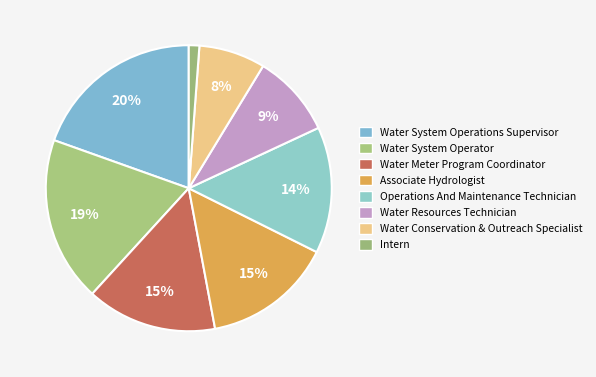

How many slices are in this pie chart?

8